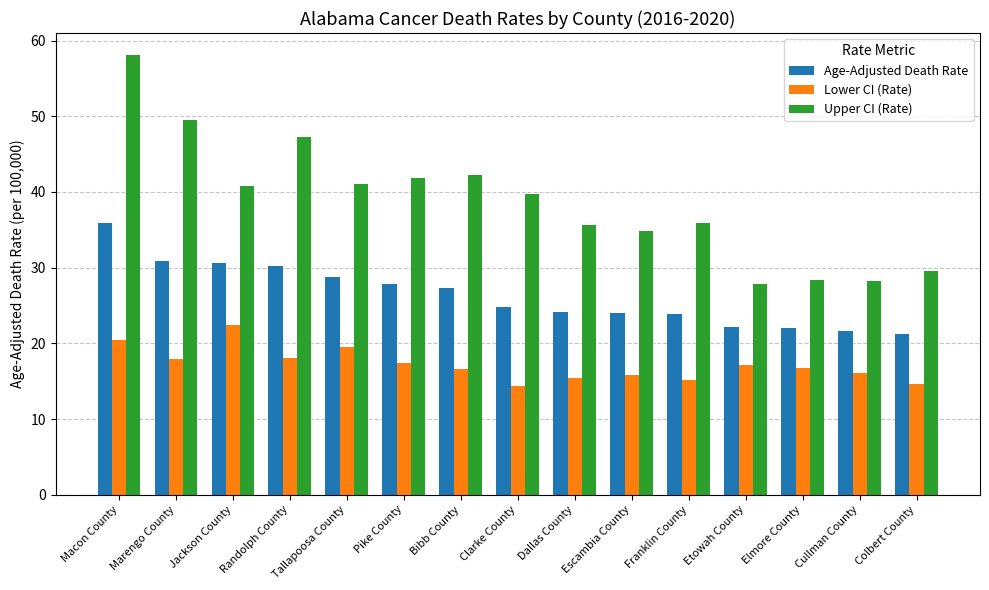

Which series has the largest range (max minus min)?

Upper CI (Rate)